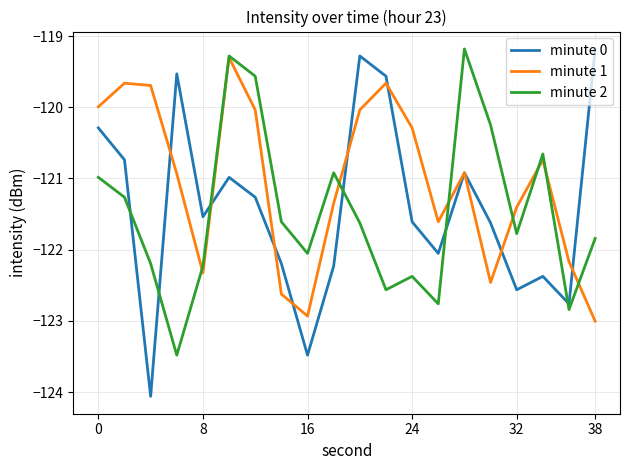

True or false: minute 0 and minute 2 cross at least once.

True